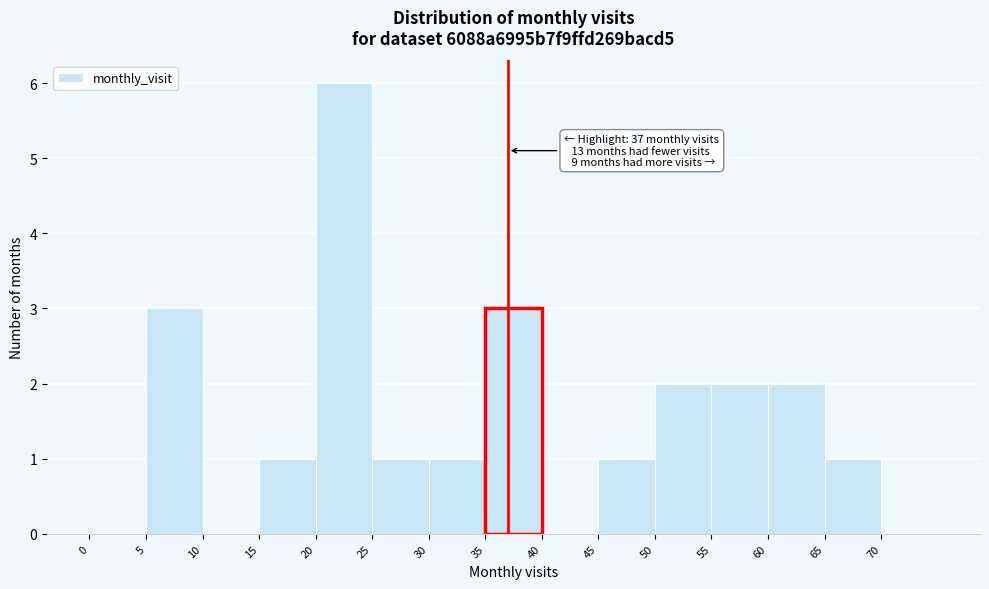

Which range on the x-axis has the tallest bar?

20 to 25